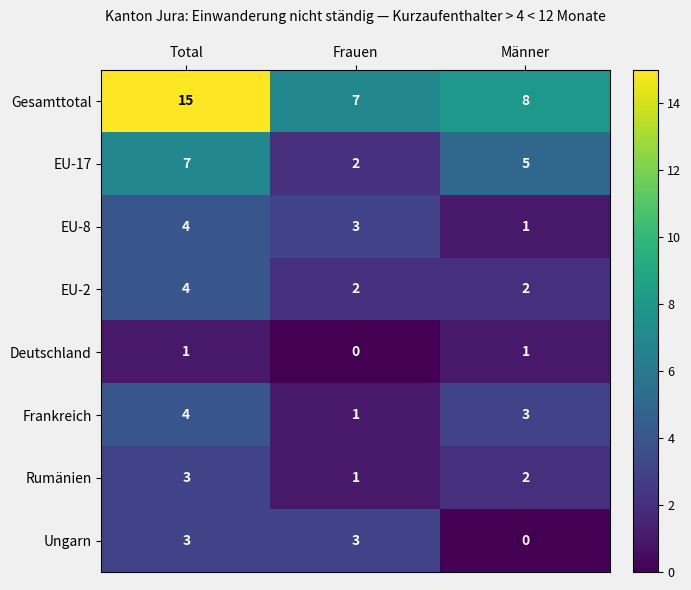

Is the value of Rumänien at Frauen greater than the value of EU-2 at Total?

No